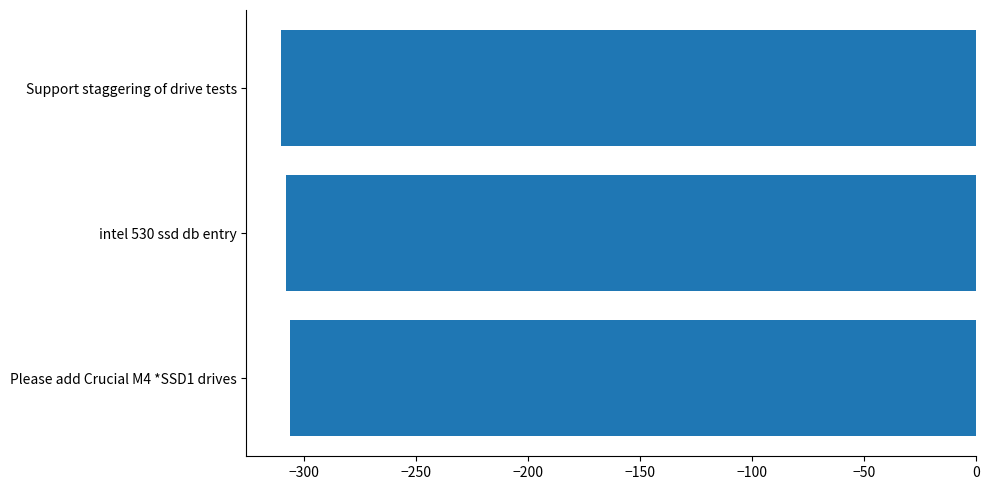

Is it true that the value at intel 530 ssd db entry is -308?

True